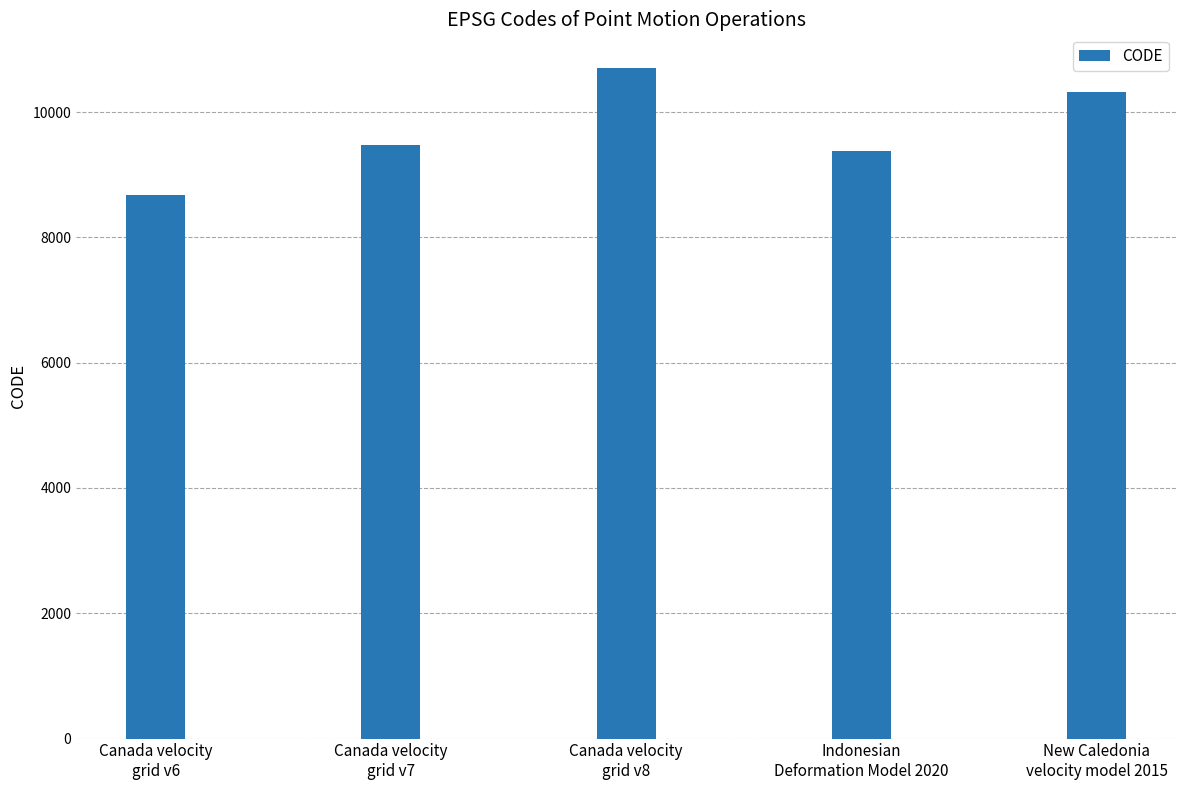

What is the label of the 5th bar from the left?

New Caledonia
velocity model 2015